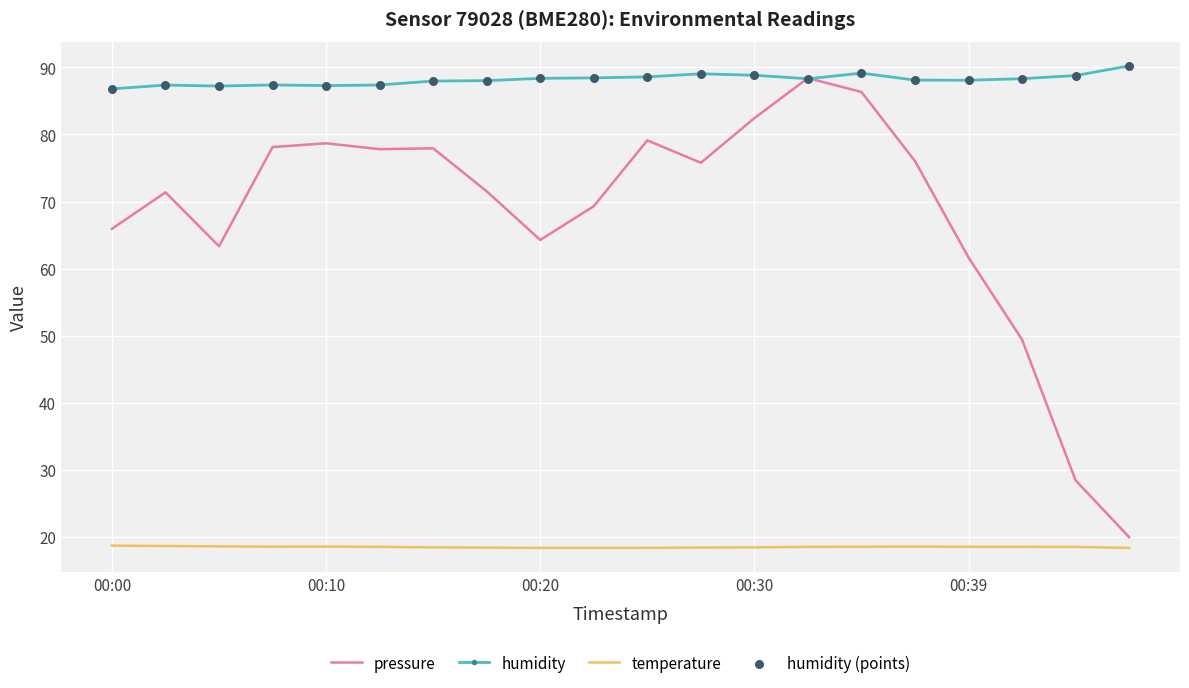

Which series has the widest spread of values?

pressure